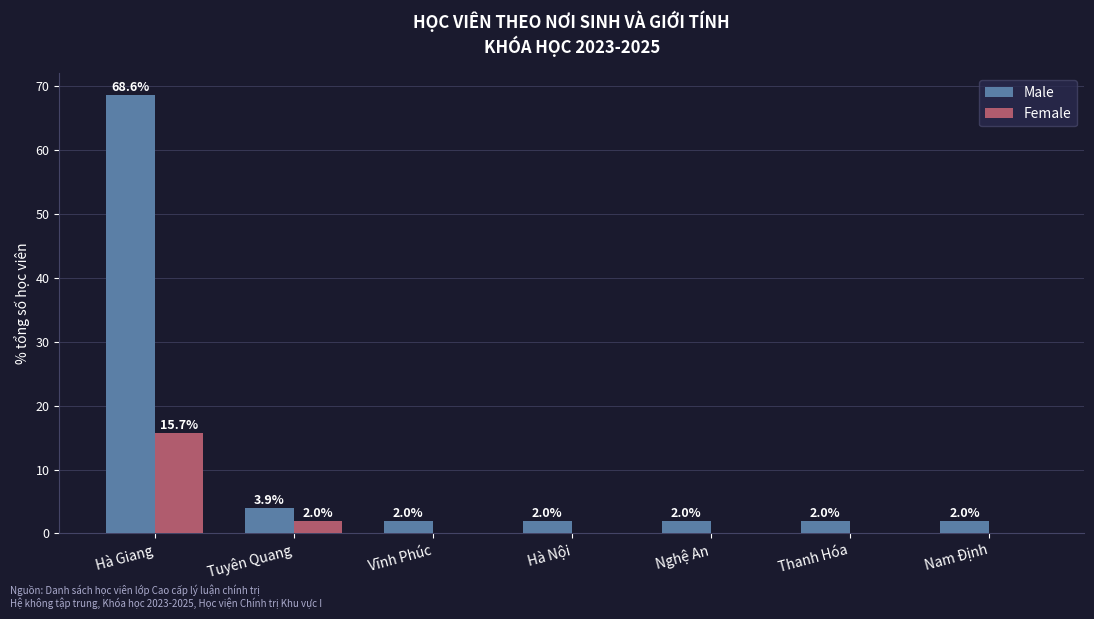

What is the total value across all series at Tuyên Quang?

5.9